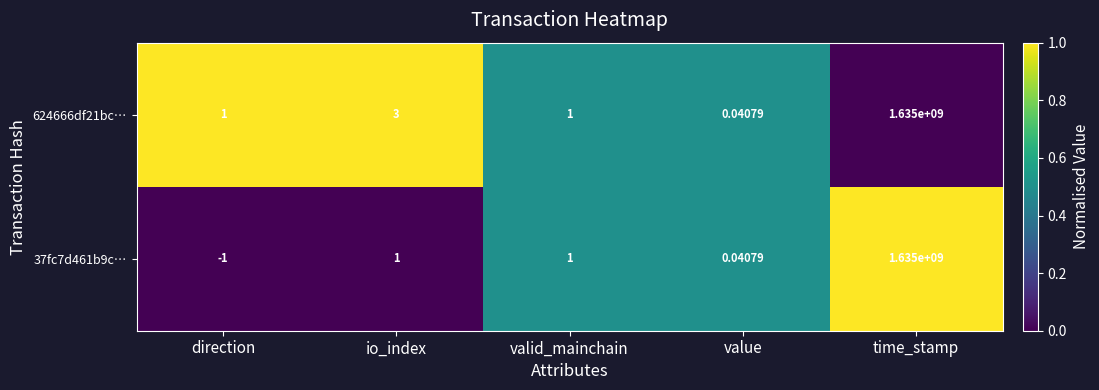

Is the value of 37fc7d461b9c… at value greater than the value of 624666df21bc… at time_stamp?

No